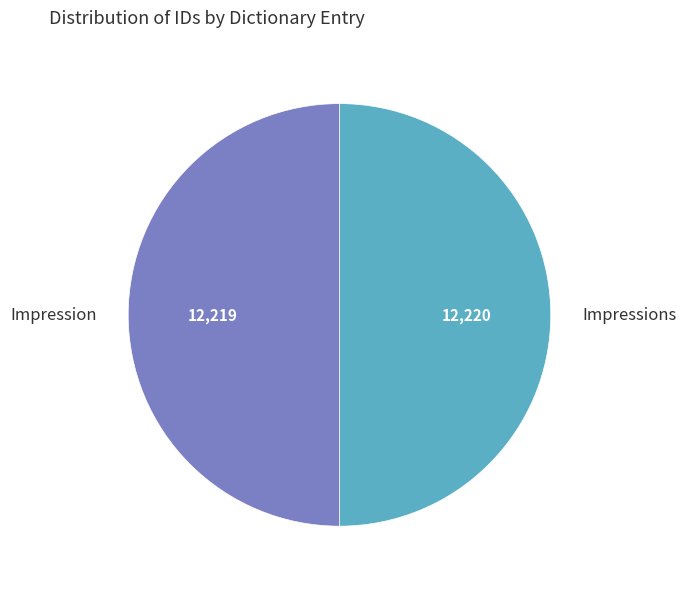

How many segments does this pie chart have?

2